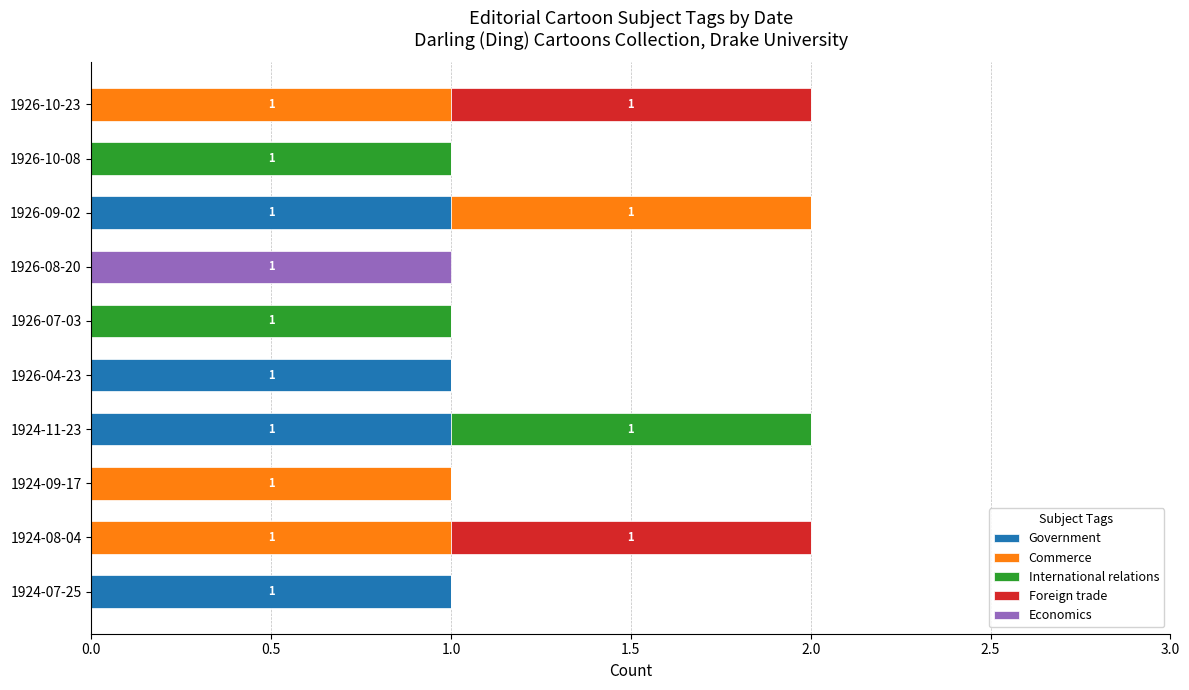

True or false: Government has a value of 1 at 1926-09-02.

True